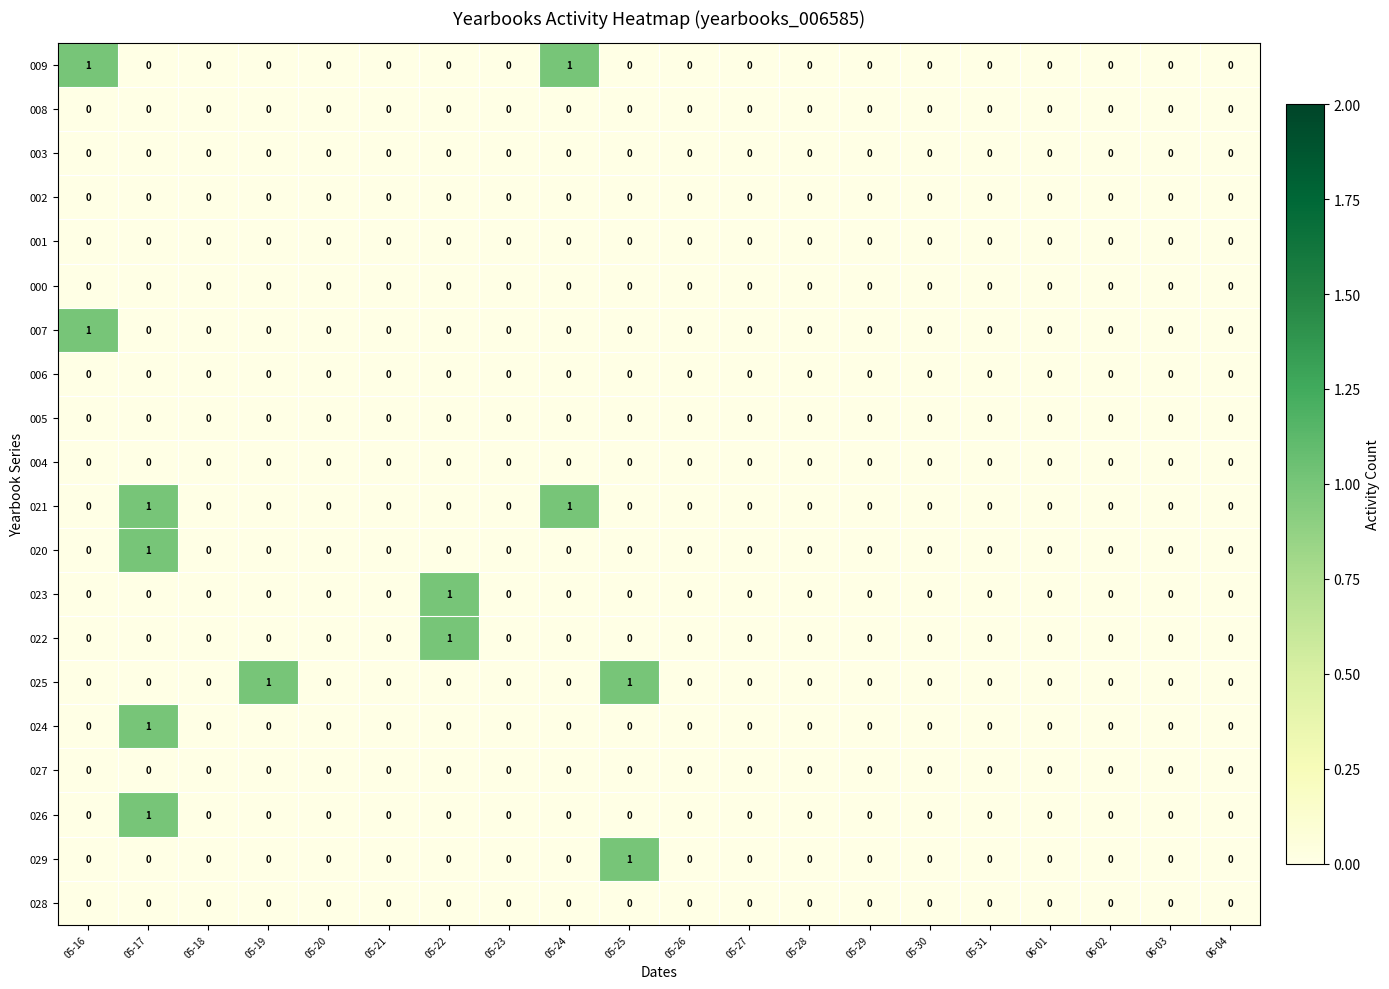

Count the number of categories in the chart.

20